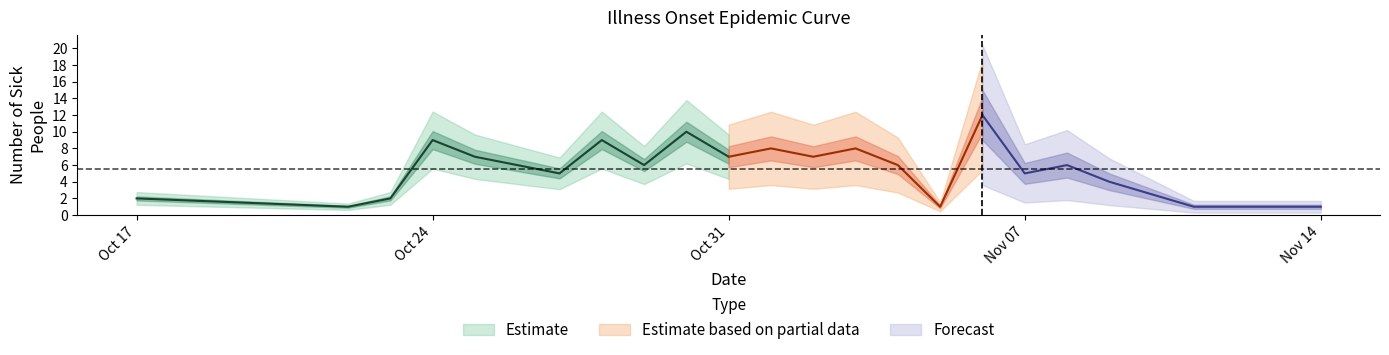

The value at 2023-10-22 is 2. True or false?

False